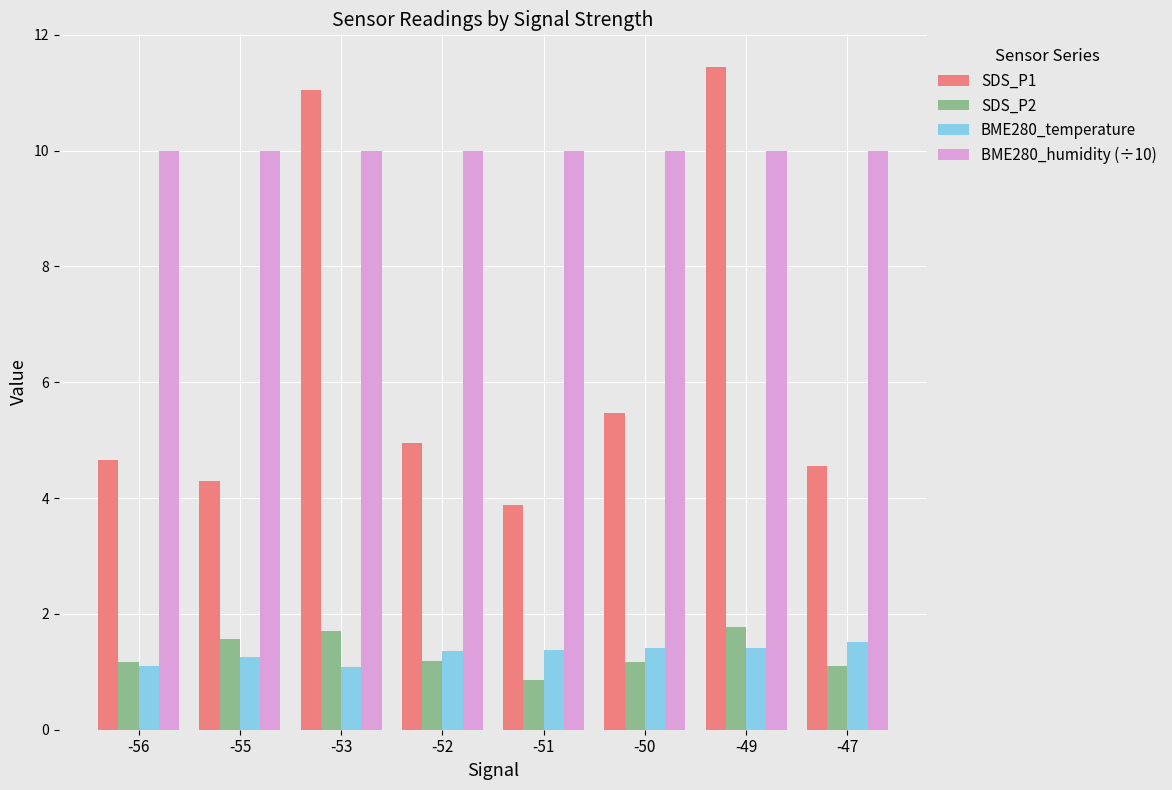

What is the sum of the BME280_humidity (÷10) values at -55 and -47?

20.0